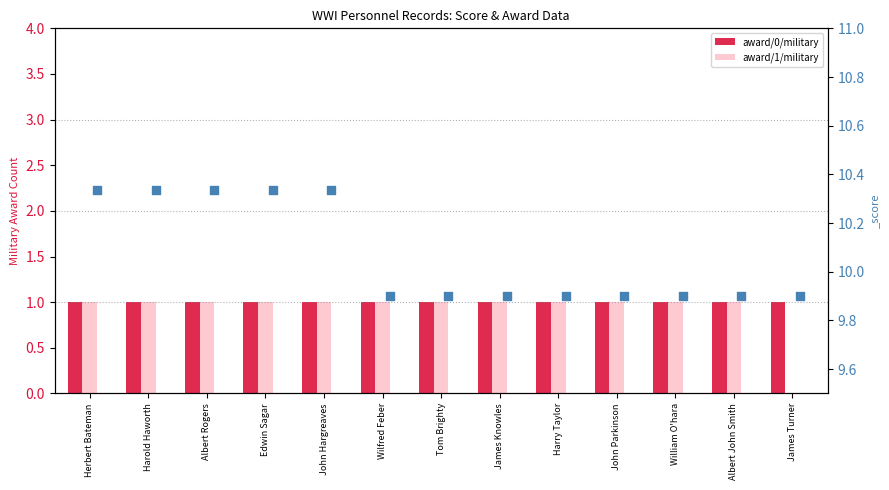

Which series has the largest total across all categories?

award/0/military